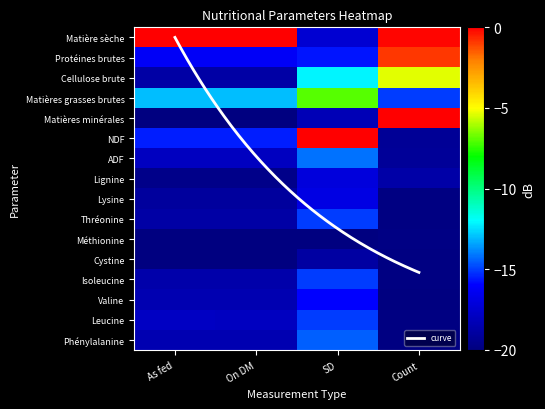

How many data points does each series have?

4